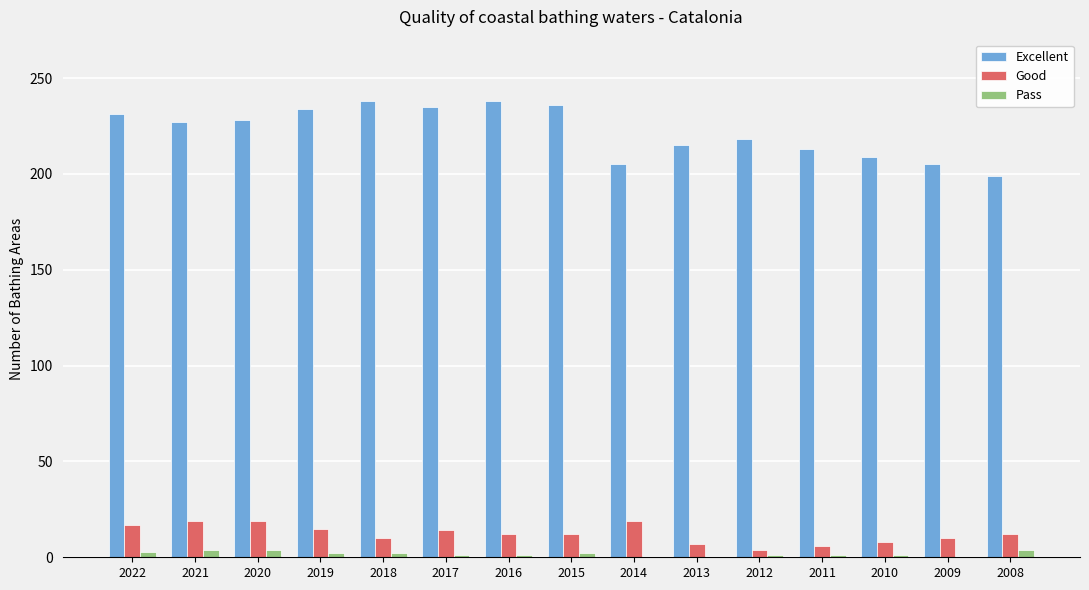

Is it true that Good equals 19 at 2014?

True